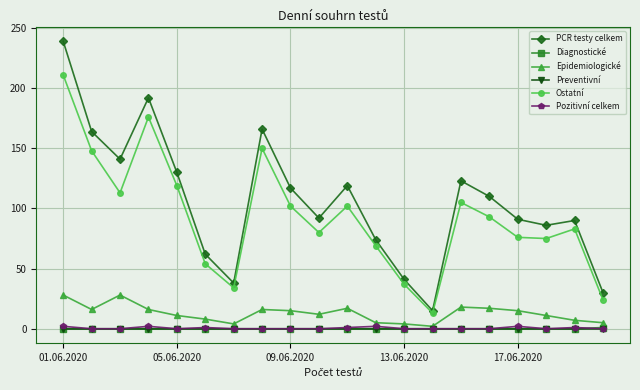

Which series has the widest spread of values?

PCR testy celkem